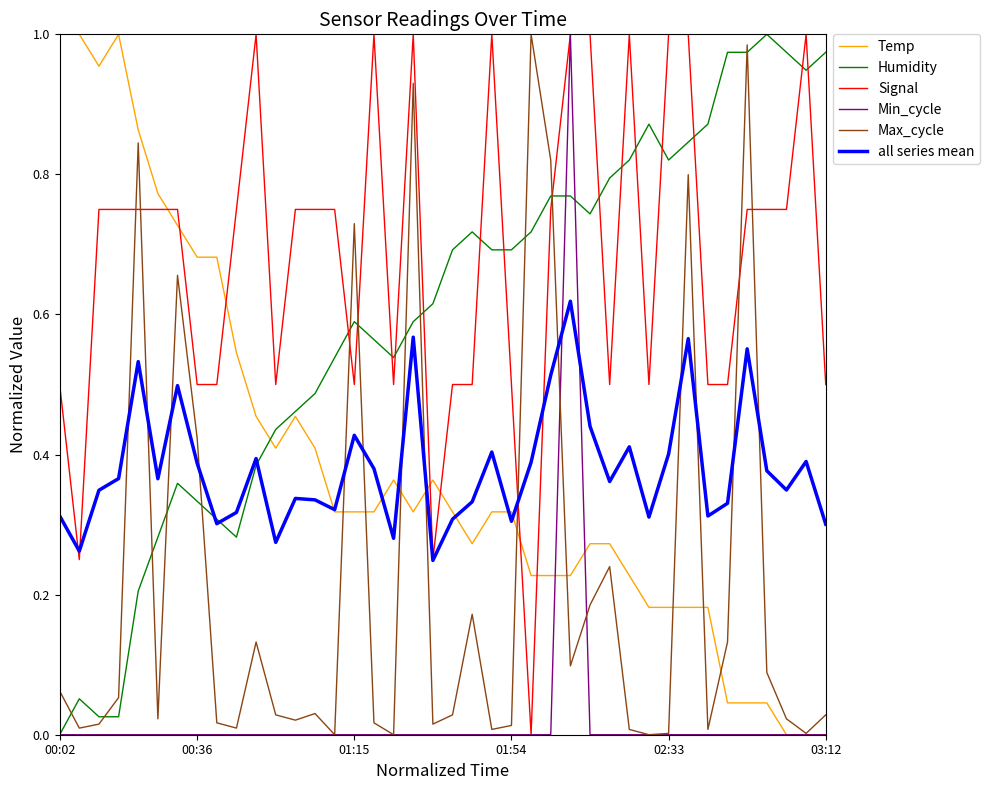

How many times do Max_cycle and Signal cross each other?

8